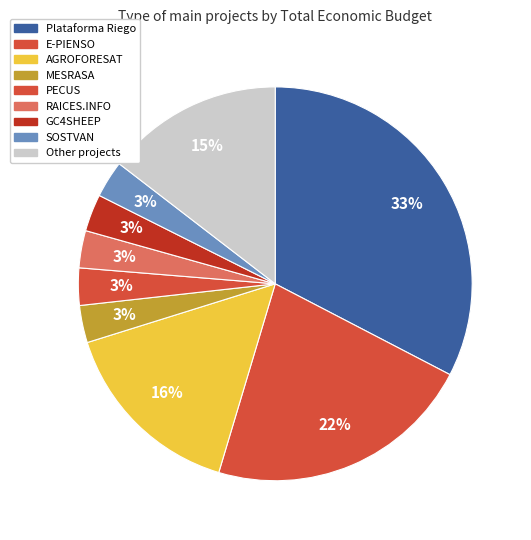

How many segments does this pie chart have?

9